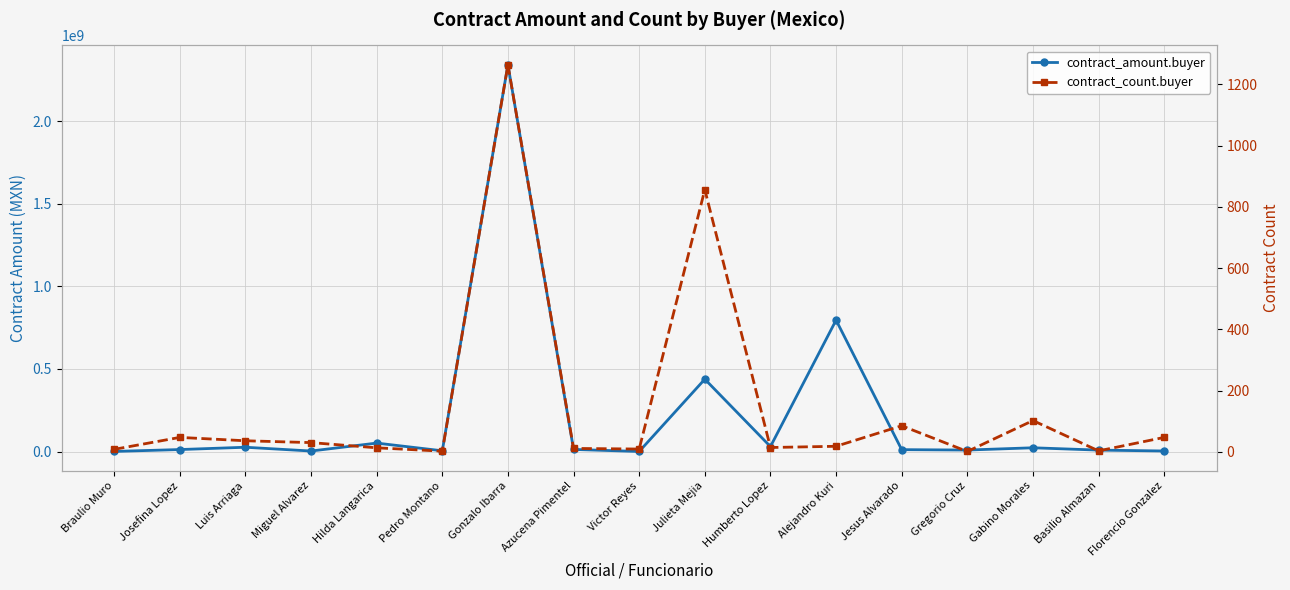

How many interior local valleys does the contract_count.buyer series have?

5